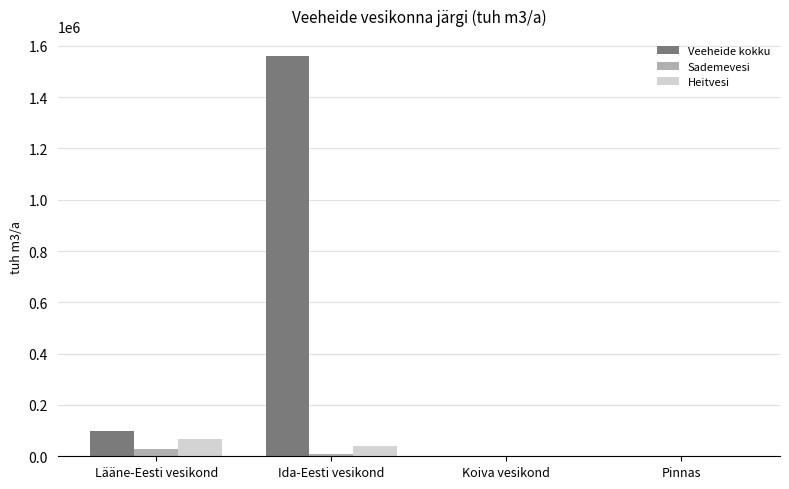

What is the sum of all Veeheide kokku values?

1658809.3